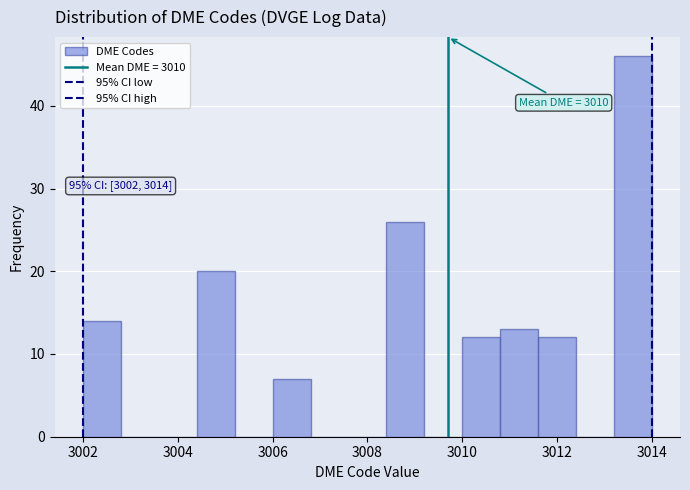

Which range on the x-axis has the tallest bar?

3013.2 to 3014.0